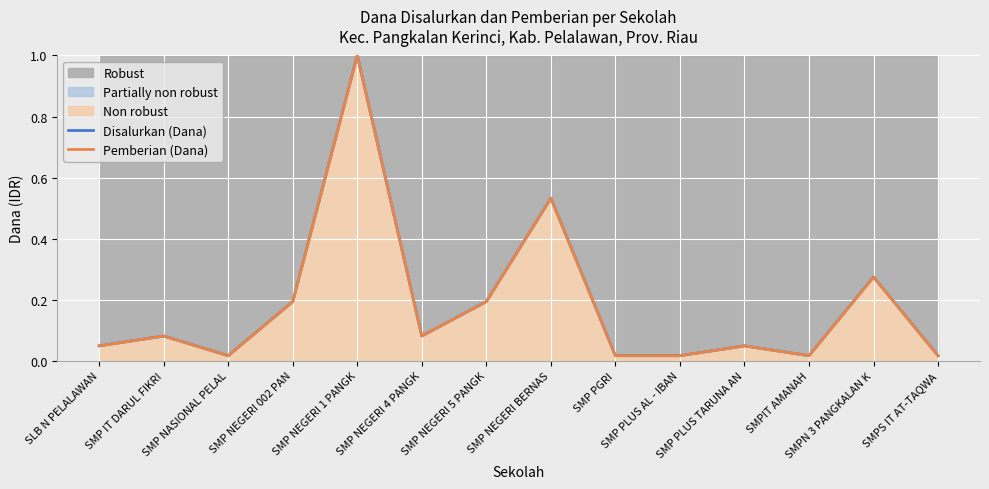

What is the difference between the maximum and minimum values in the Pemberian (Dana) series?

1.0